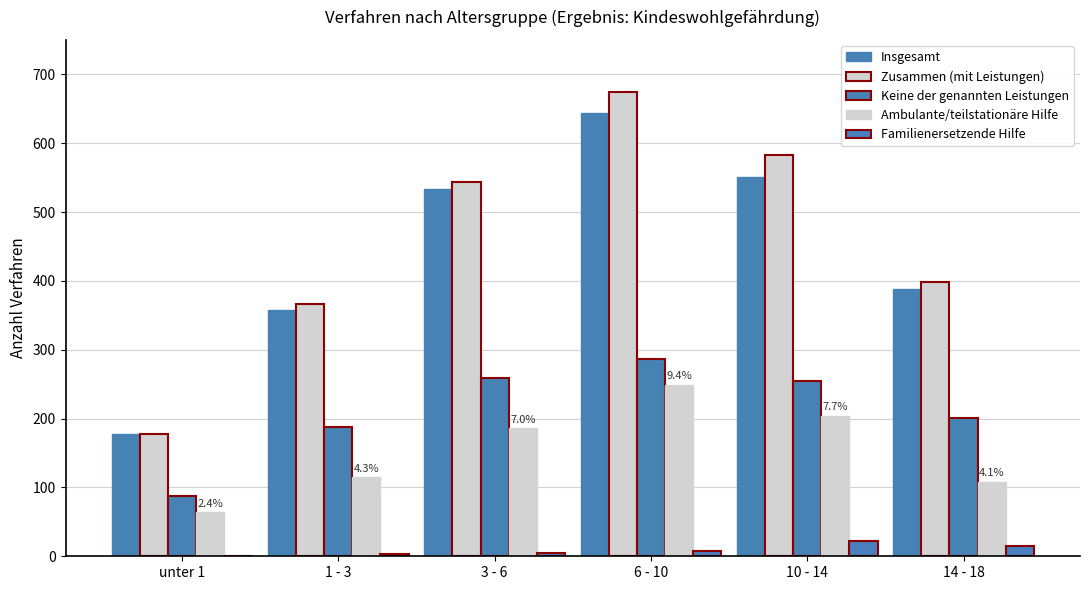

The value of Ambulante/teilstationäre Hilfe at 6 - 10 is 249. True or false?

True